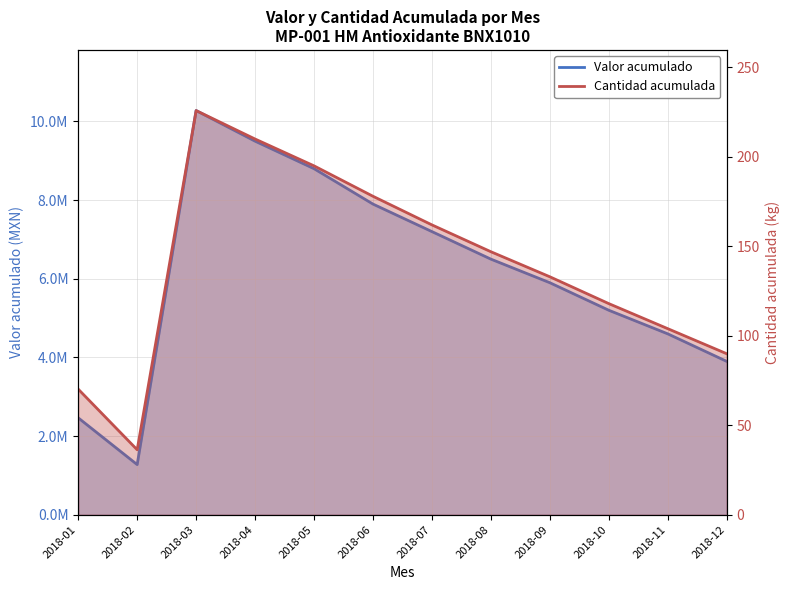

Which category has the highest value in the Cantidad acumulada series?

2018-03